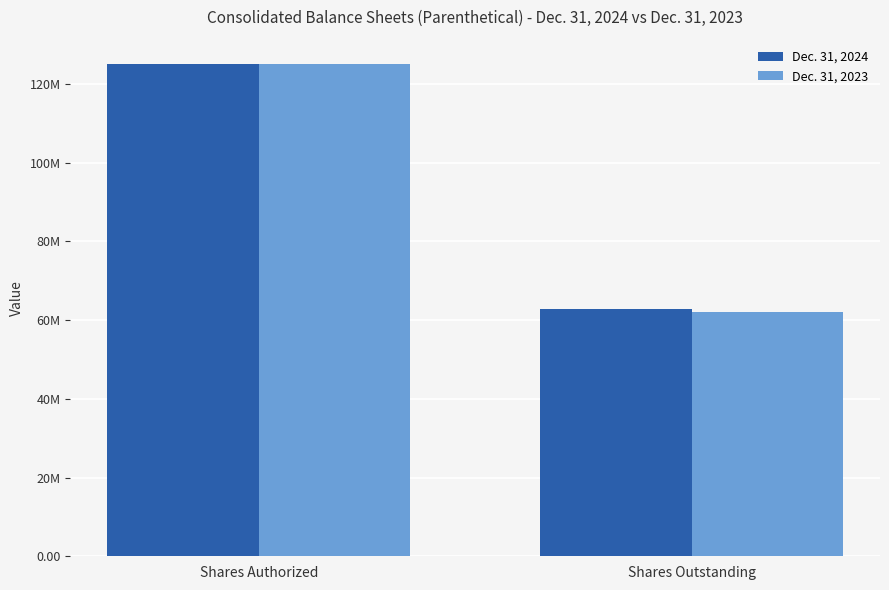

At which label is Dec. 31, 2024 closest to 93909928?

Shares Outstanding